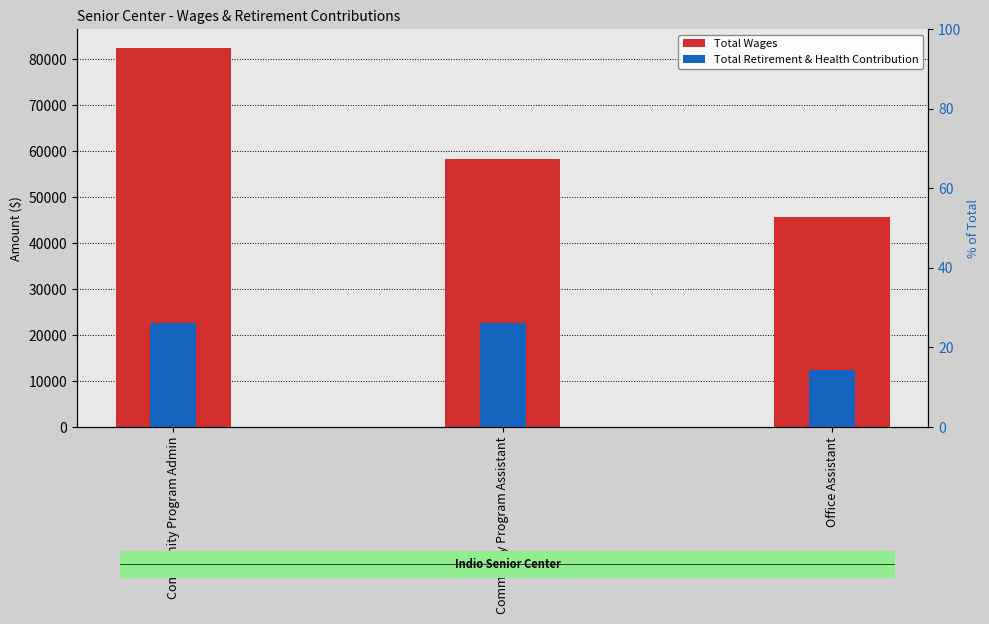

The Total Wages series shows 9954 at Office Assistant. True or false?

False